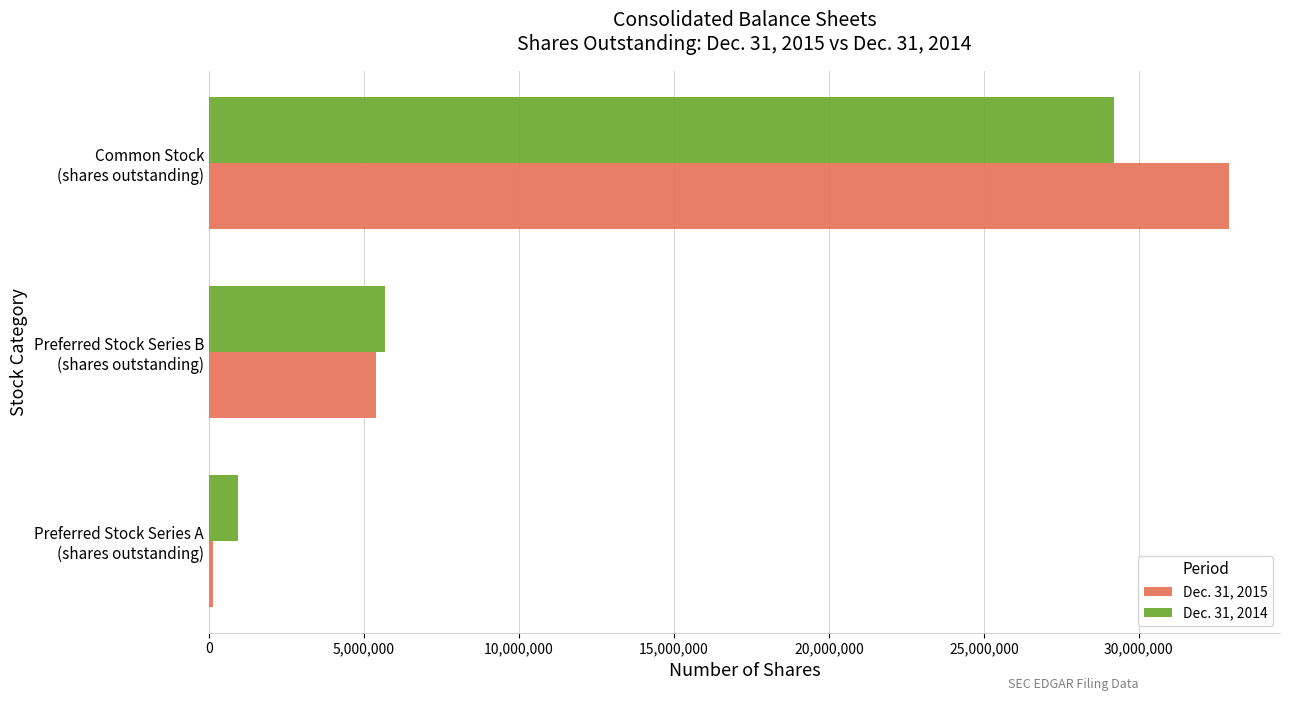

Rank the series by their maximum value, from lowest to highest.

Dec. 31, 2014, Dec. 31, 2015